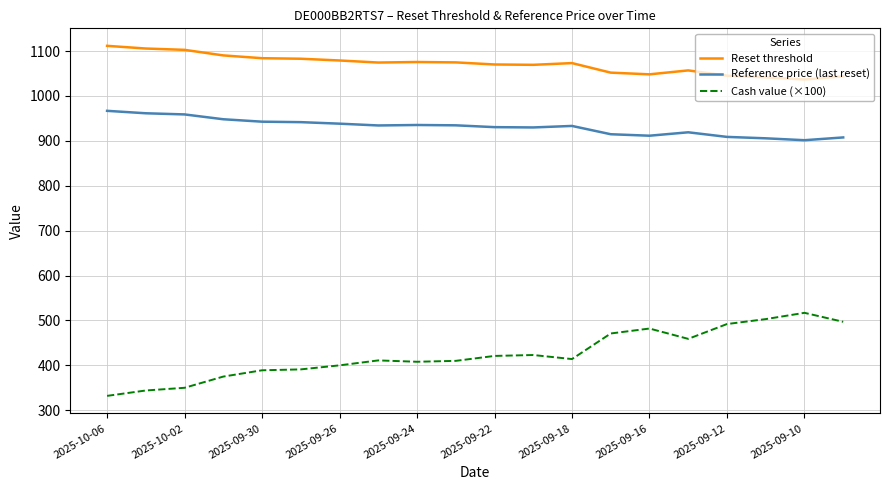

Rank the series by their average value, from highest to lowest.

Reset threshold, Reference price (last reset), Cash value (×100)